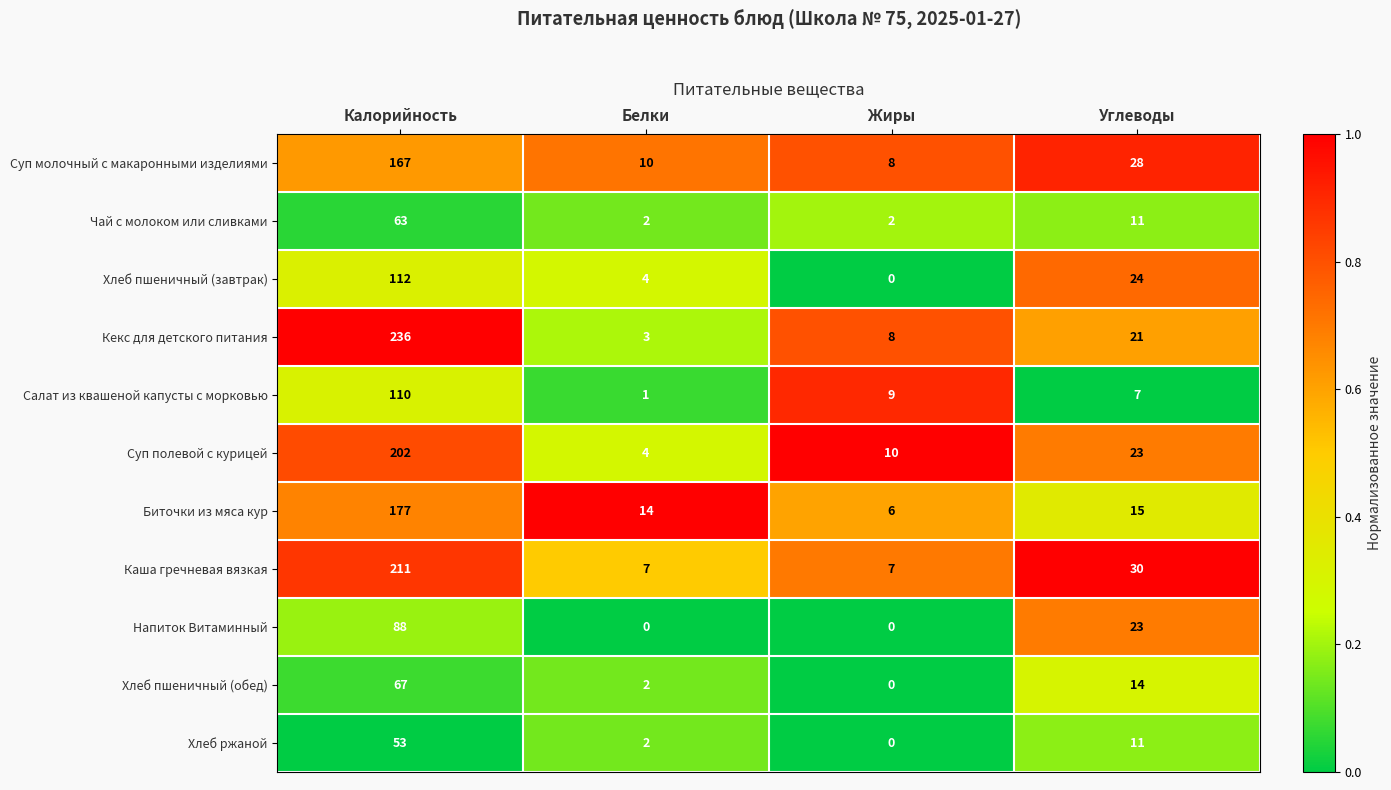

Rank the series by their maximum value, from lowest to highest.

Хлеб ржаной, Чай с молоком или сливками, Хлеб пшеничный (обед), Напиток Витаминный, Салат из квашеной капусты с морковью, Хлеб пшеничный (завтрак), Суп молочный с макаронными изделиями, Биточки из мяса кур, Суп полевой с курицей, Каша гречневая вязкая, Кекс для детского питания